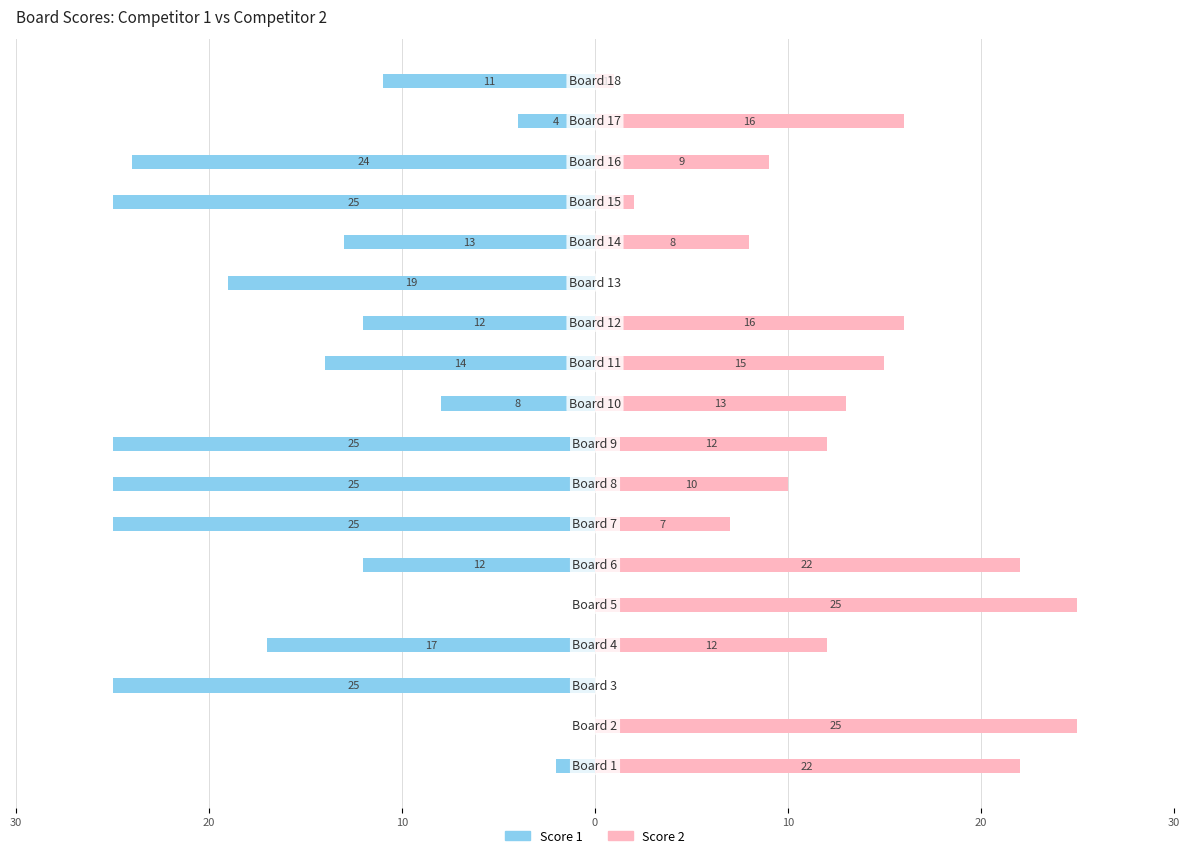

How many bars are there in total?

36